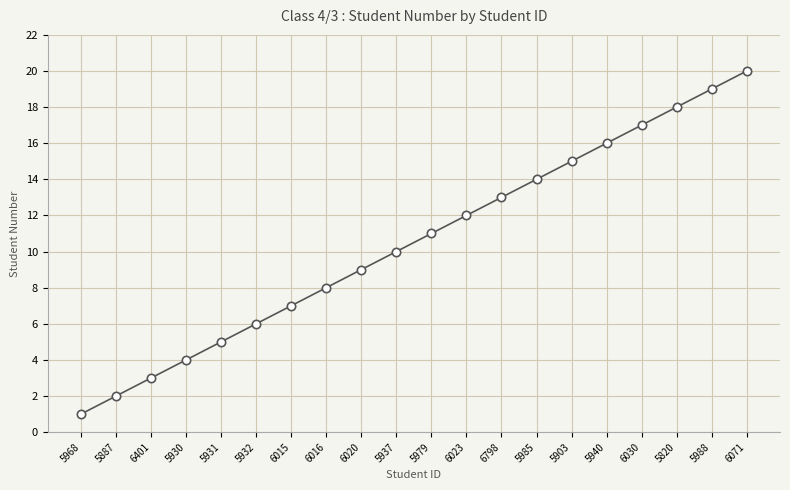

How many categories are shown in the chart?

20